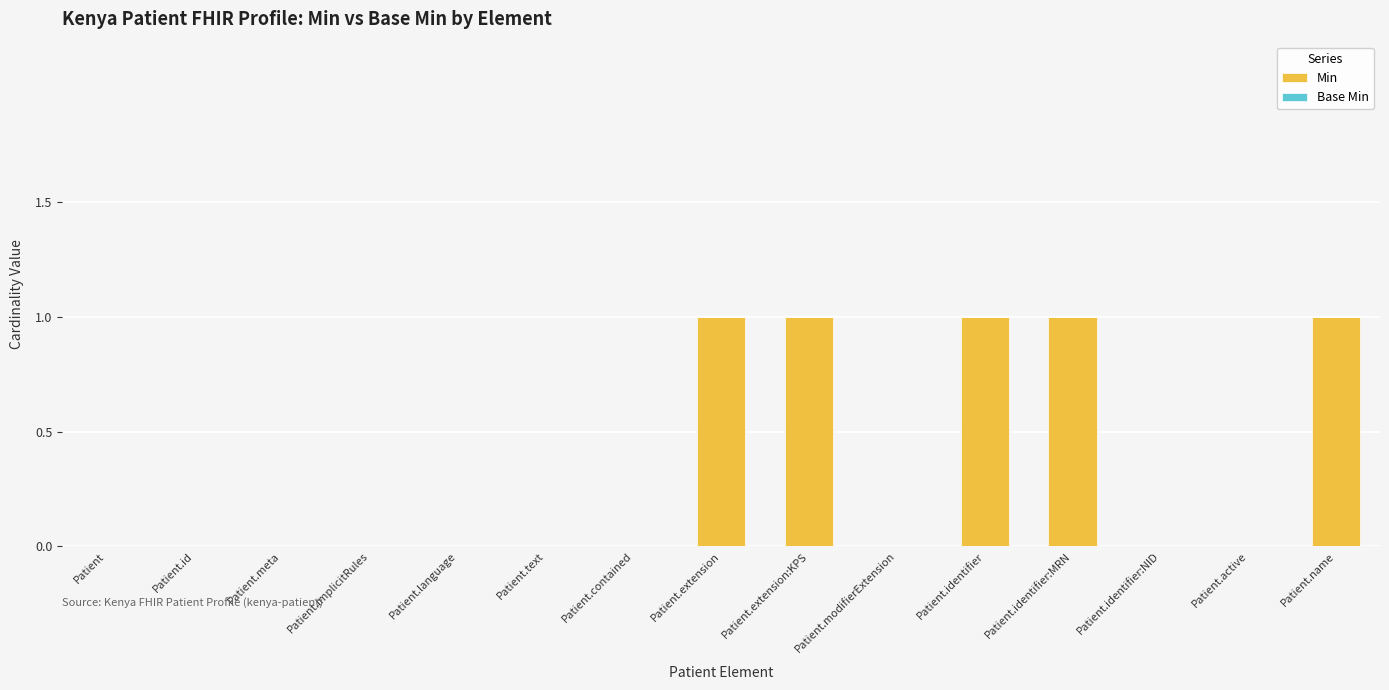

The chart shows a value of 0 at Patient.contained. True or false?

True